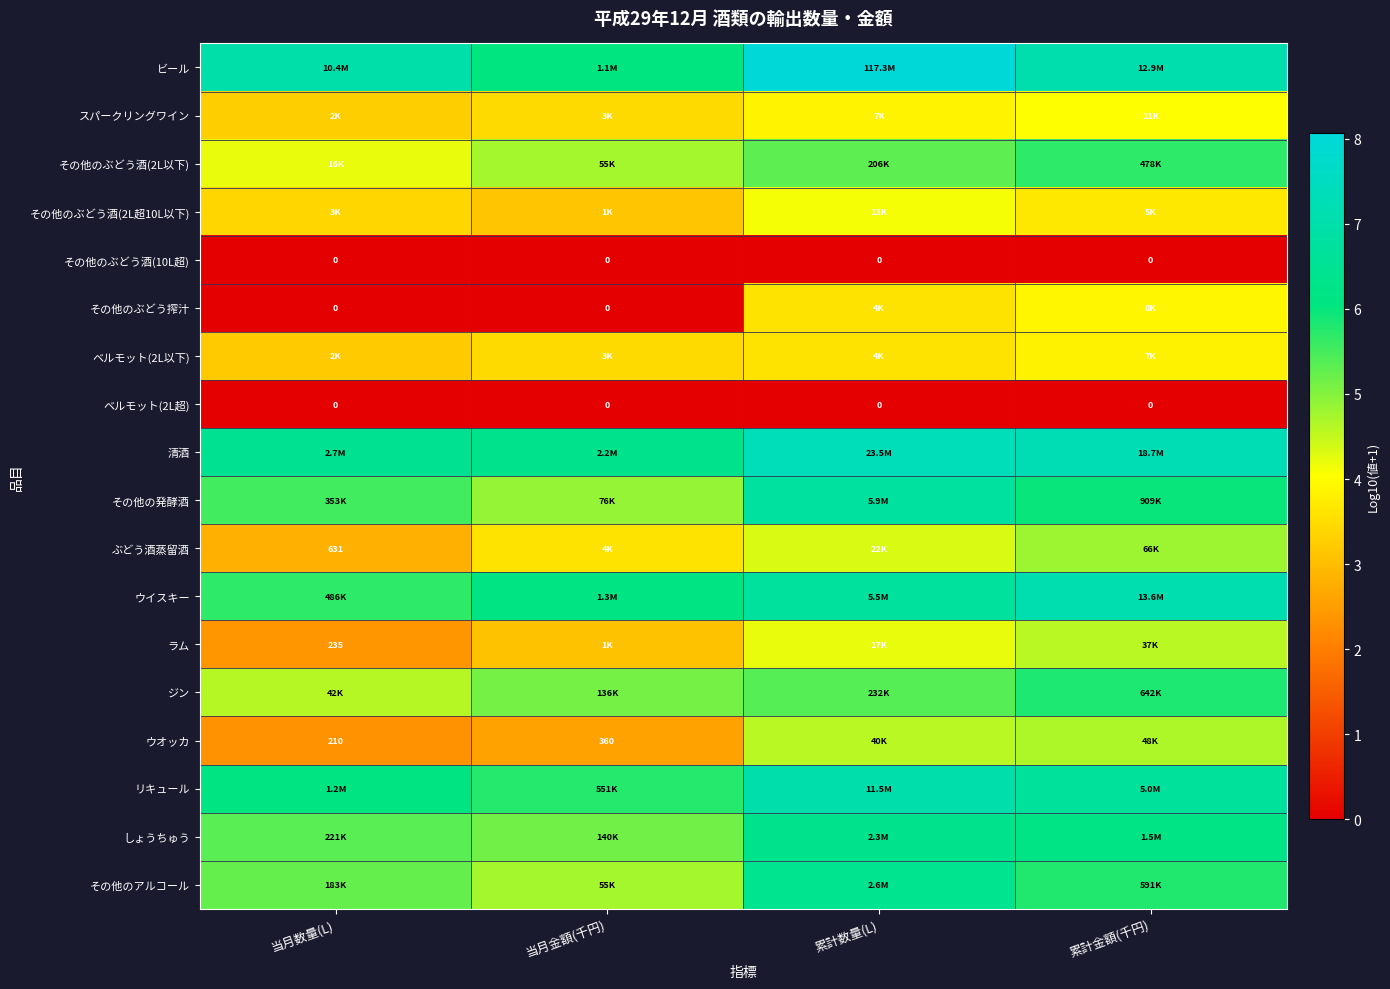

Count the number of data series in this chart.

18